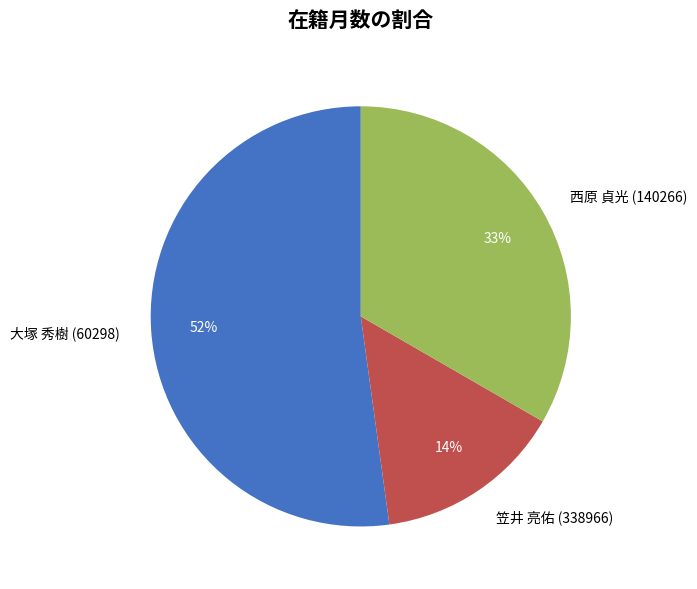

Which slice is the smallest?

笠井 亮佑 (338966)